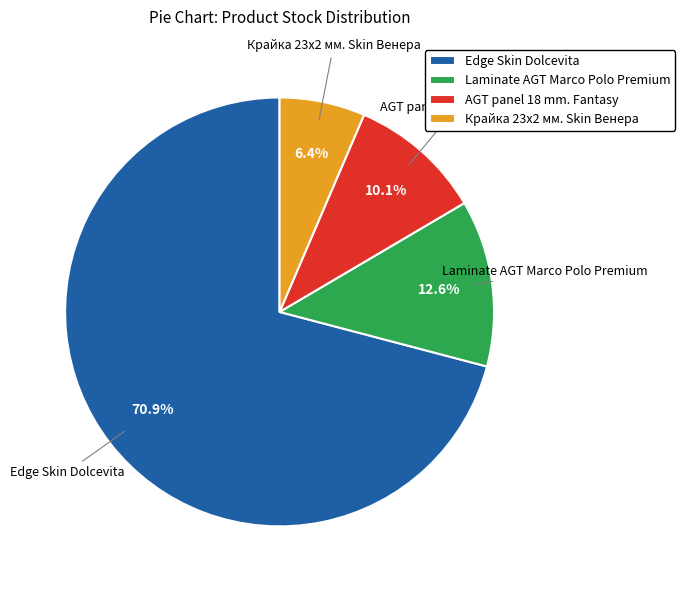

How many segments does this pie chart have?

4